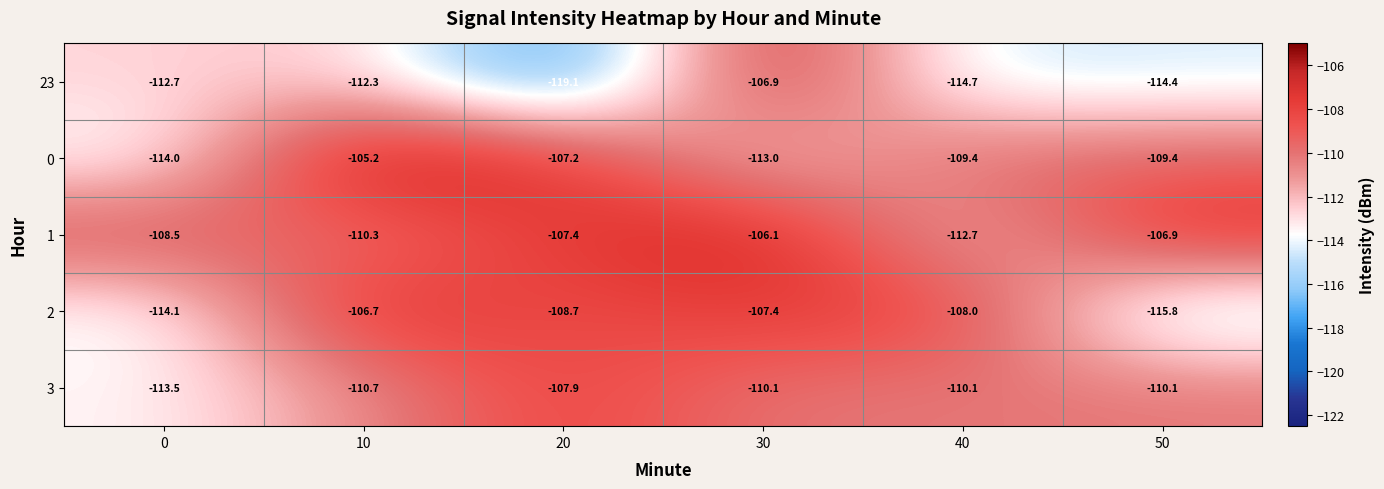

Is it true that 2 equals -74.7 at 30?

False